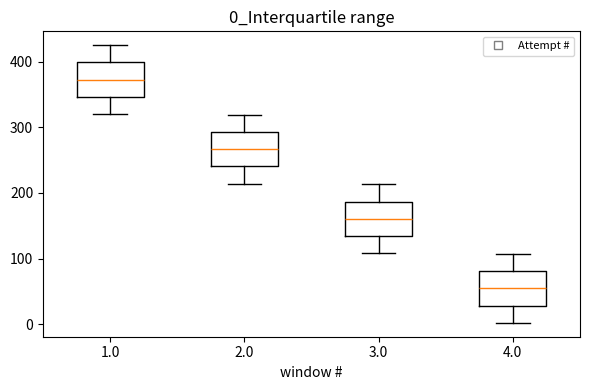

Which box's median line is the lowest?

4.0